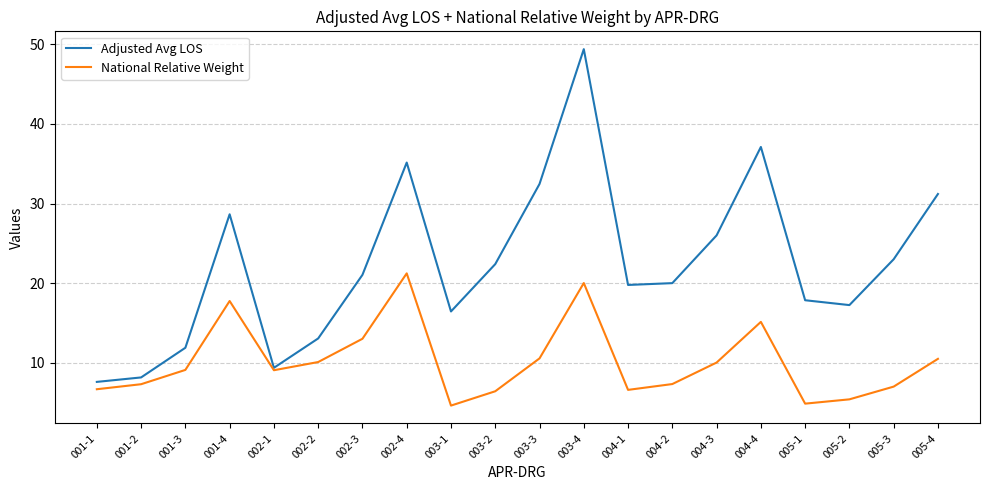

What position from the right is 003-4?

9